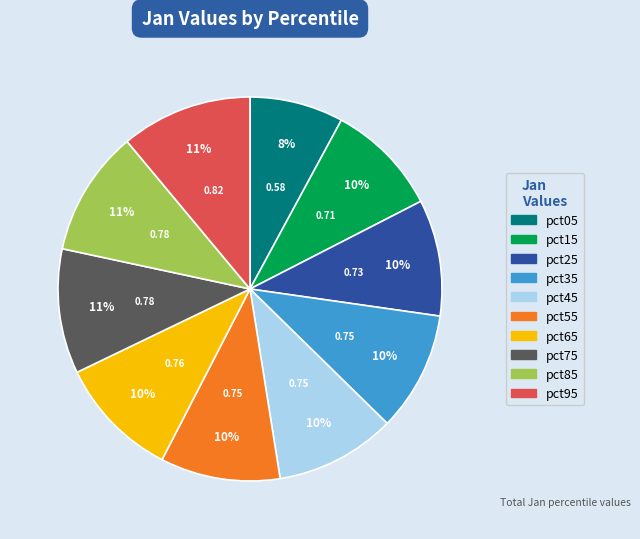

True or false: pct95 accounts for 11% of the total.

True